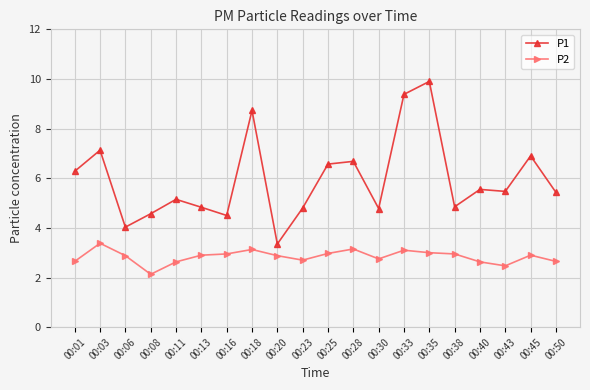

True or false: P1 and P2 cross at least once.

False